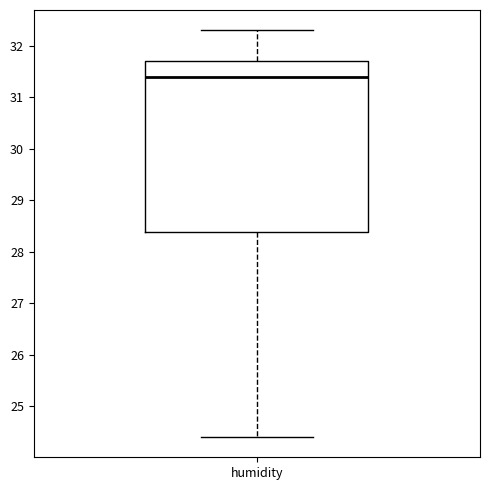

Where does the median line of the box for humidity sit on the y-axis? The values are not printed on the chart, so give them approximately, as read against the axis.

31.4